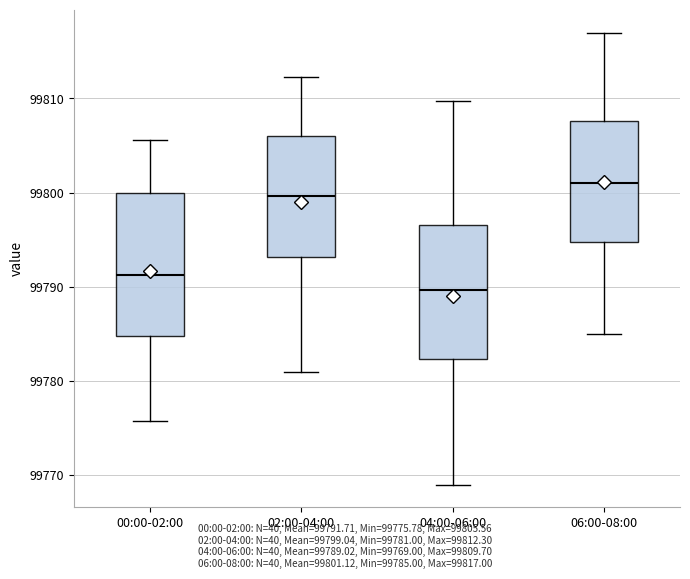

Reading left to right, read every box against the y-axis: the position of its median line, the range the box covers, and the ends of its whiskers. The values are not printed on the chart, so give them approximately, as read against the axis.

00:00-02:00: median 99791, box 99785 to 99800, whiskers 99776 to 99806
02:00-04:00: median 99800, box 99793 to 99806, whiskers 99781 to 99812
04:00-06:00: median 99790, box 99782 to 99797, whiskers 99769 to 99810
06:00-08:00: median 99801, box 99795 to 99808, whiskers 99785 to 99817